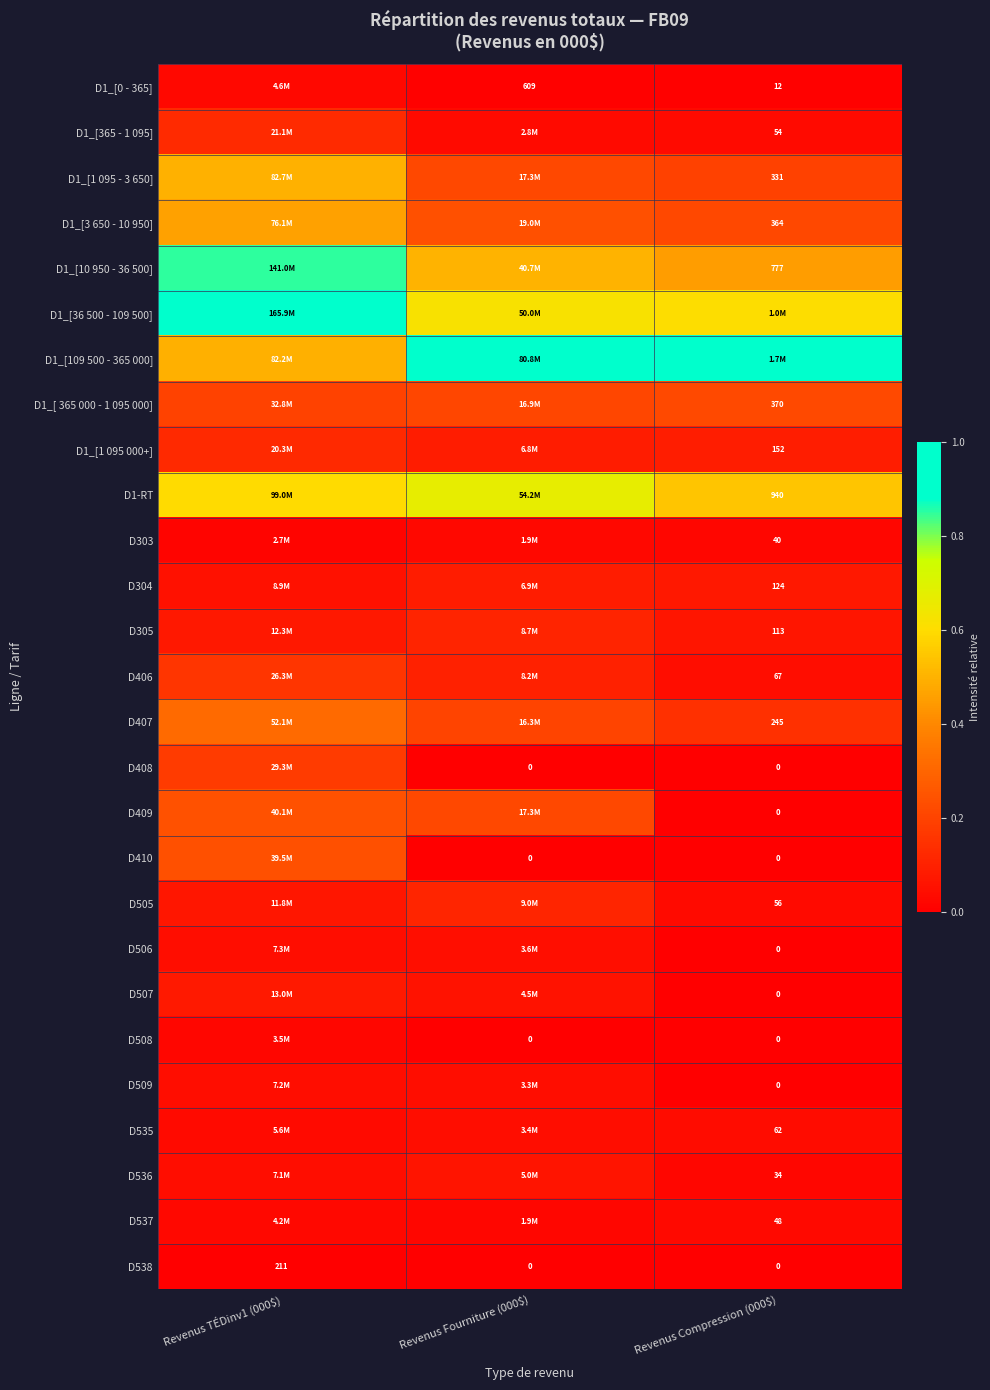

Which has a higher value, Revenus Fourniture (000$) or Revenus Compression (000$)?

Revenus Fourniture (000$)